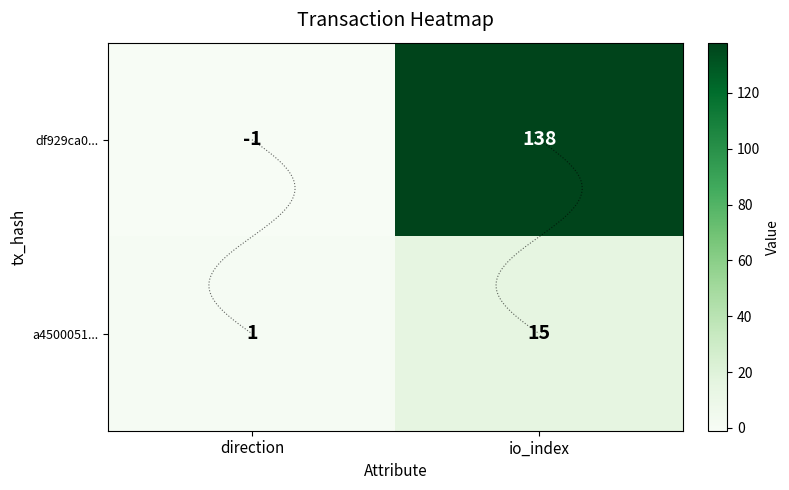

What is the difference between the maximum and minimum values in the a4500051... series?

14